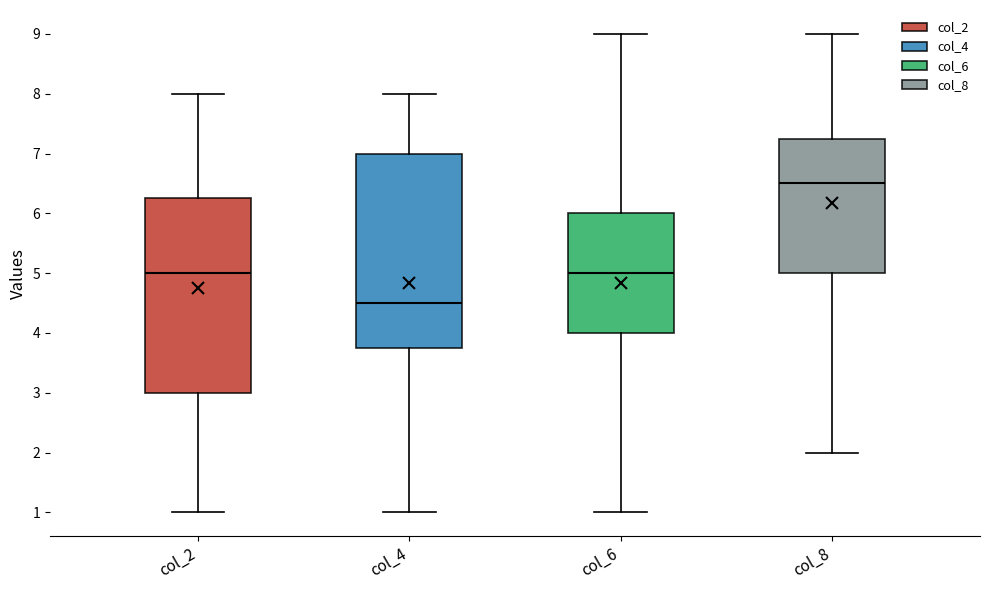

Where does the upper whisker of the box for col_2 end on the y-axis? The values are not printed on the chart, so give them approximately, as read against the axis.

8.0